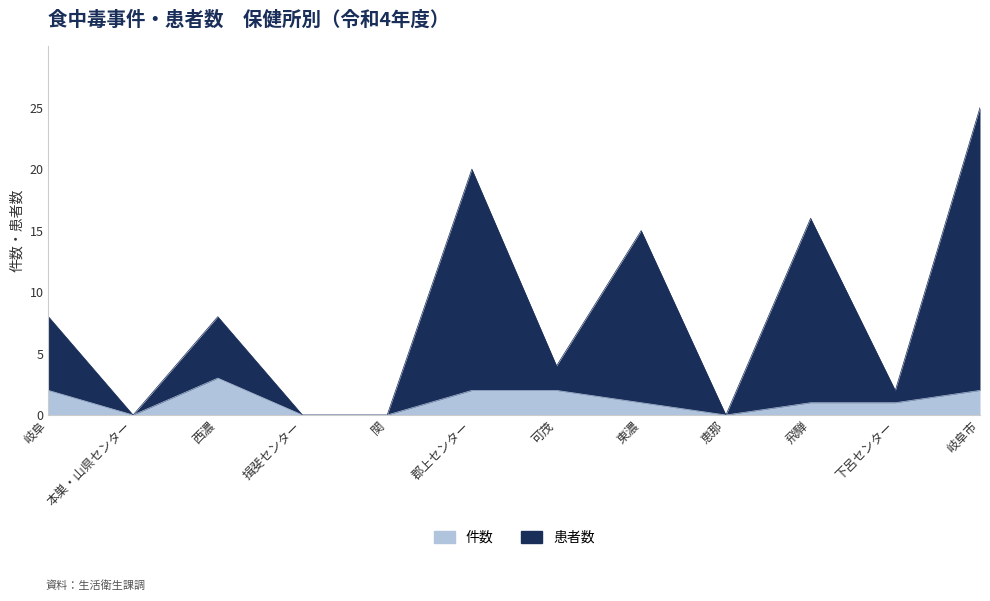

True or false: 患者数 has more than 2 points higher than both neighbors.

True